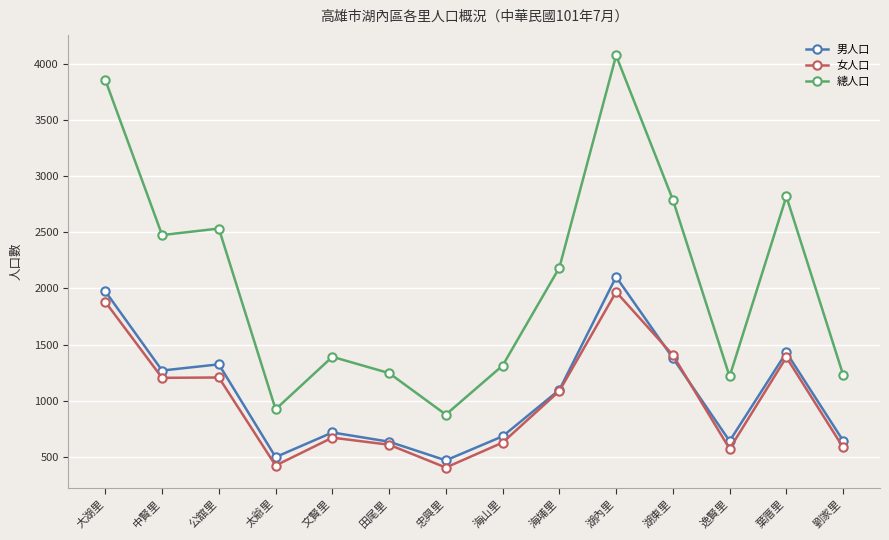

How many data points does each series have?

14